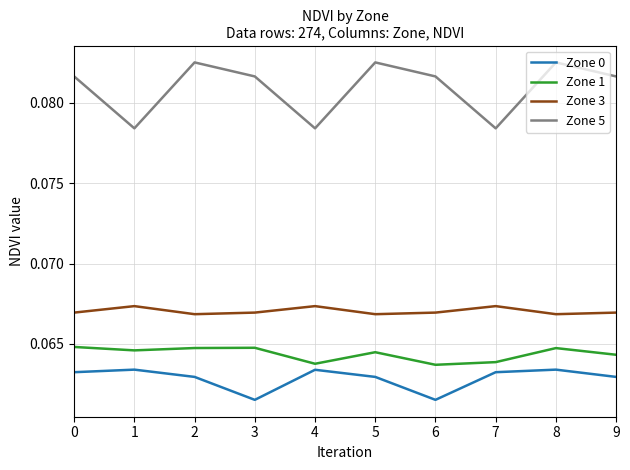

True or false: Zone 1 and Zone 3 cross at least once.

False